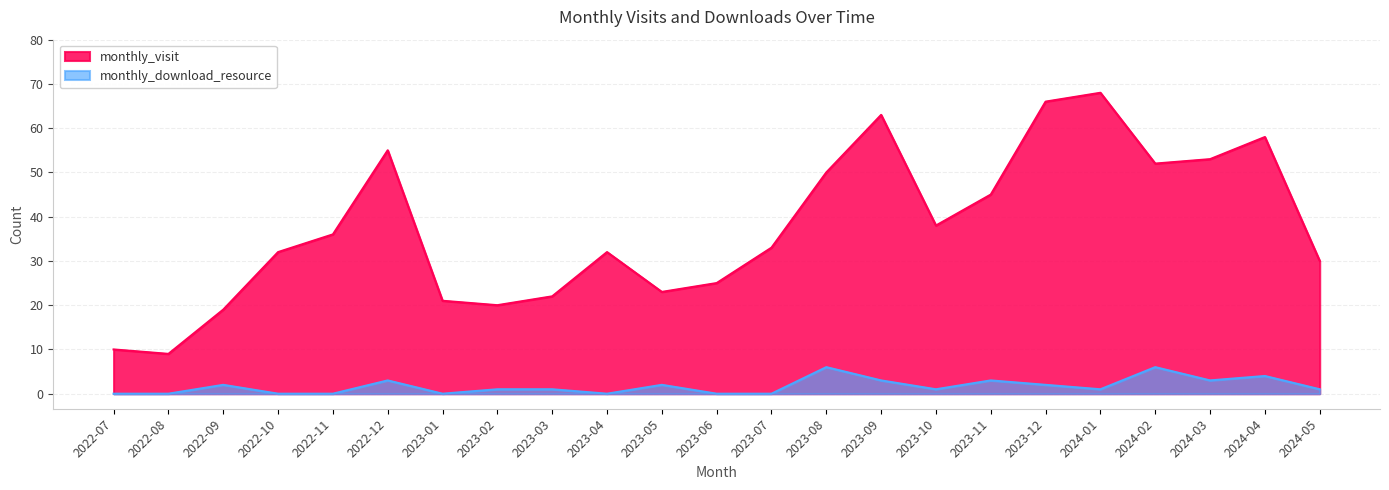

What position from the right is 2023-08?

10